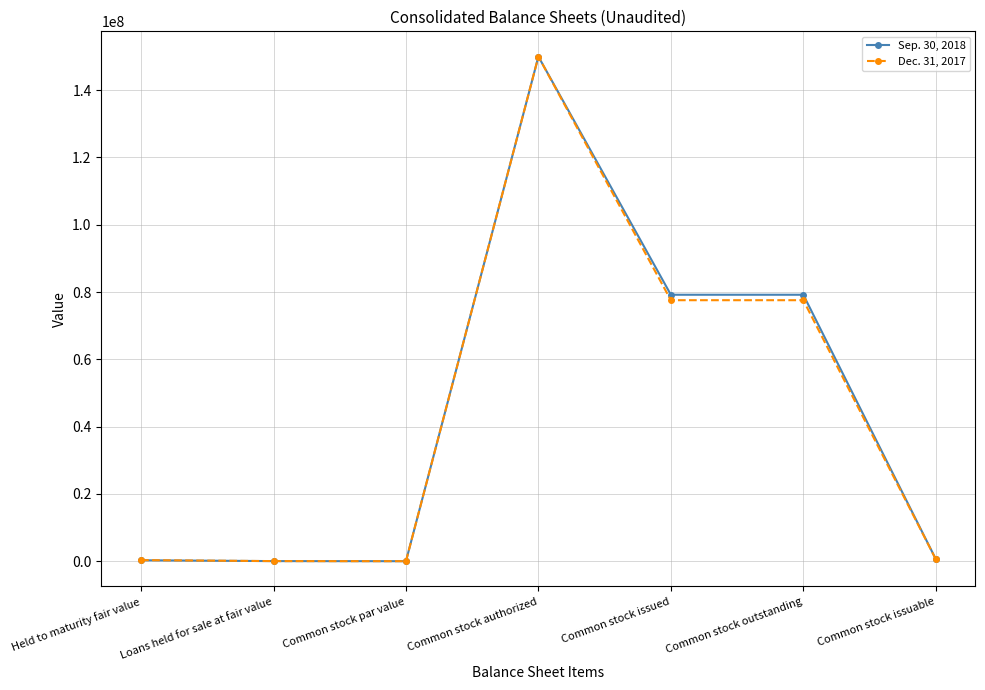

List the series in order of their overall mean, highest first.

Sep. 30, 2018, Dec. 31, 2017